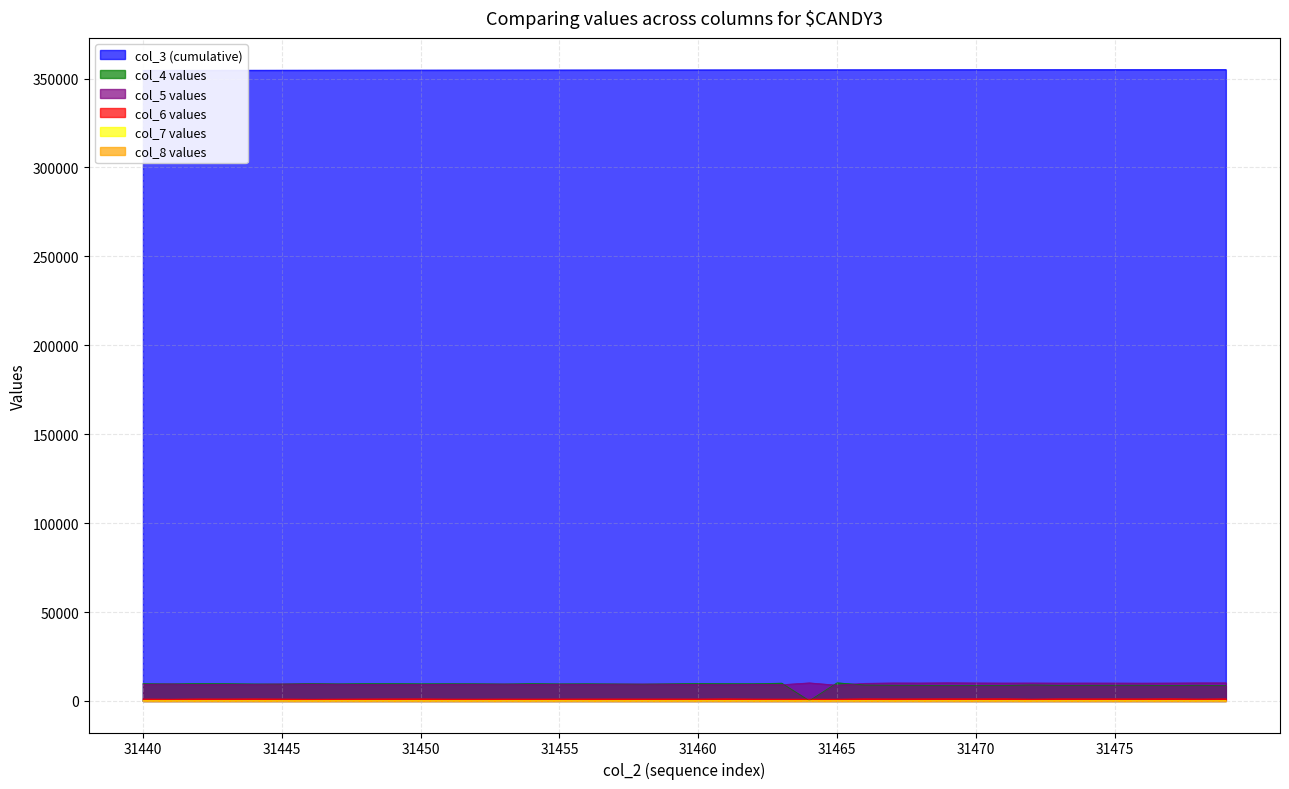

Rank the categories by col_7 value from lowest to highest.

31446, 31472, 31441, 31456, 31445, 31457, 31452, 31465, 31463, 31467, 31440, 31464, 31478, 31459, 31451, 31454, 31443, 31442, 31448, 31460, 31468, 31476, 31450, 31447, 31444, 31453, 31462, 31458, 31473, 31474, 31449, 31455, 31479, 31471, 31475, 31469, 31470, 31477, 31466, 31461